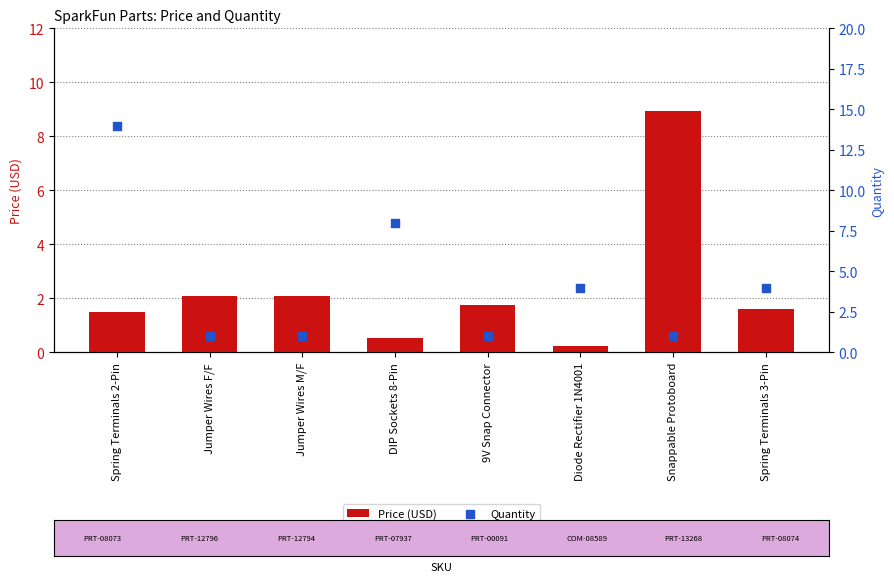

Which series has the largest Y range (max minus min)?

Quantity